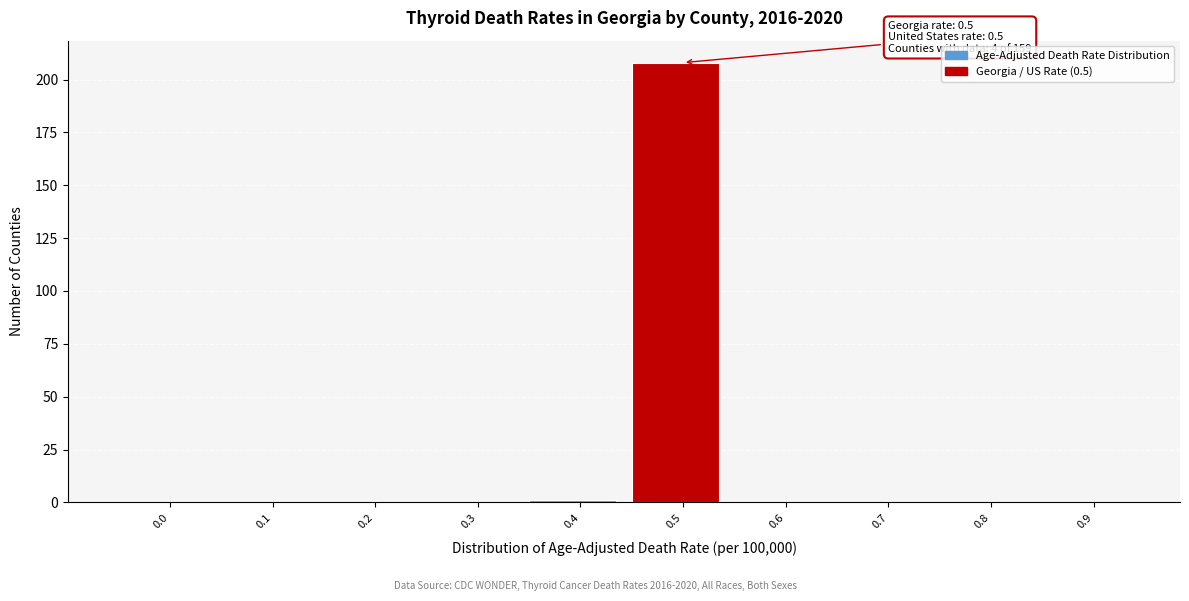

Reading left to right, list all the values displayed in this chart.

0.0=0	0.1=0	0.2=0	0.3=0	0.4=1	0.5=208	0.6=0	0.7=0	0.8=0	0.9=0